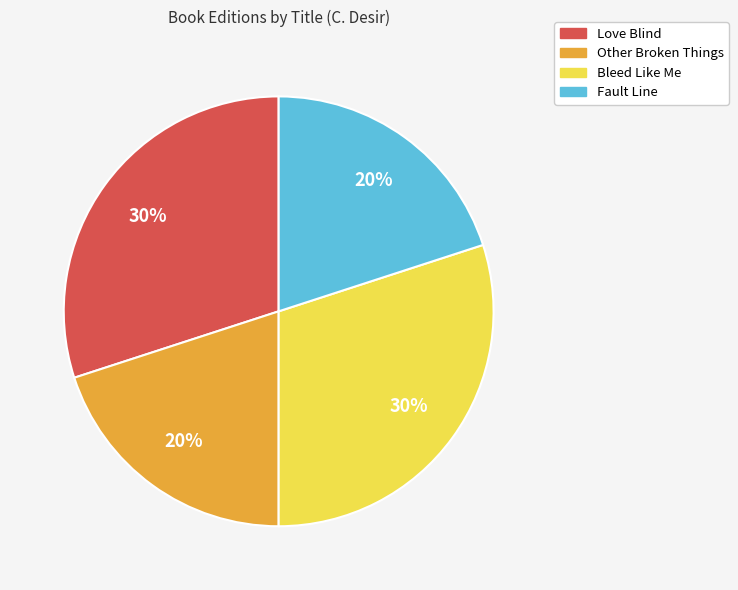

Is there any slice that represents more than half of the pie?

No